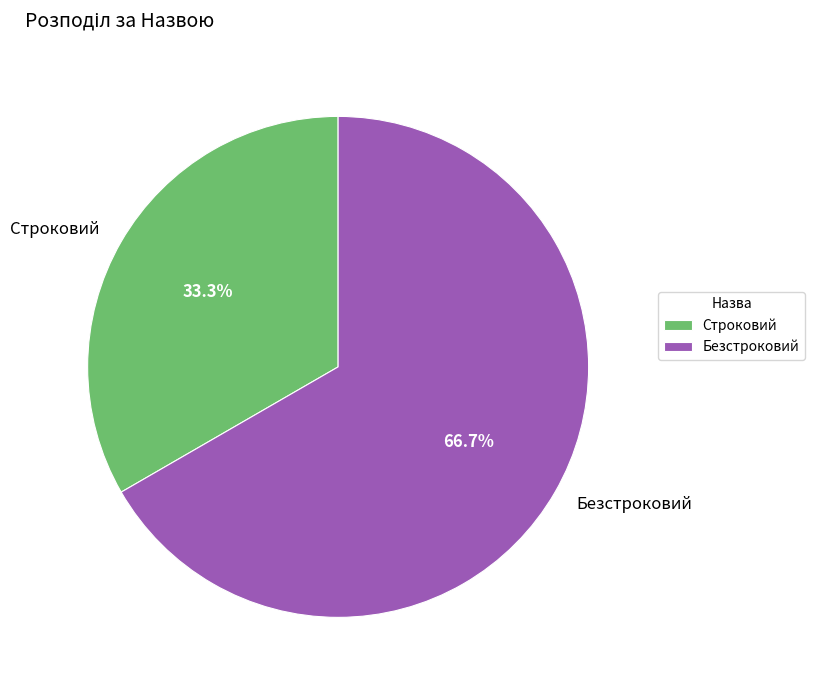

Is Строковий the majority of the pie?

No